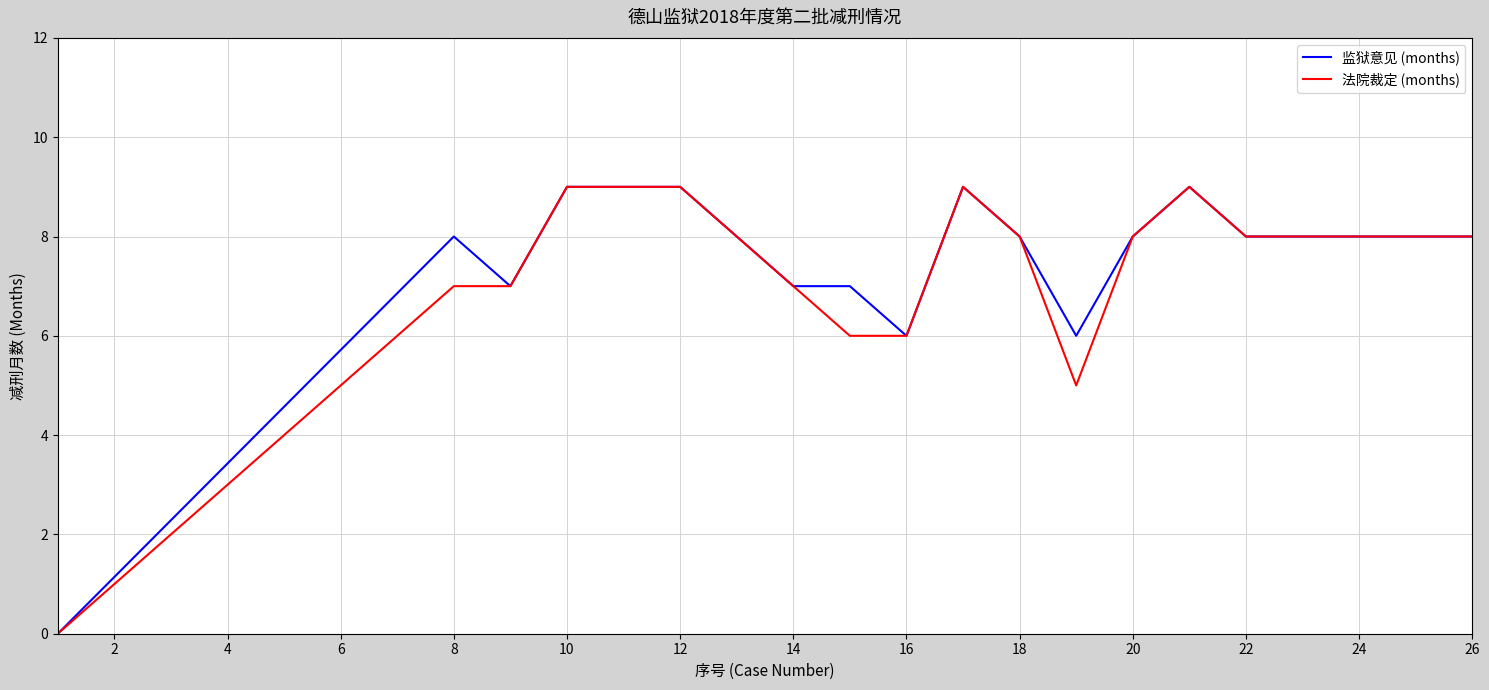

What is the maximum value shown in the chart?

9